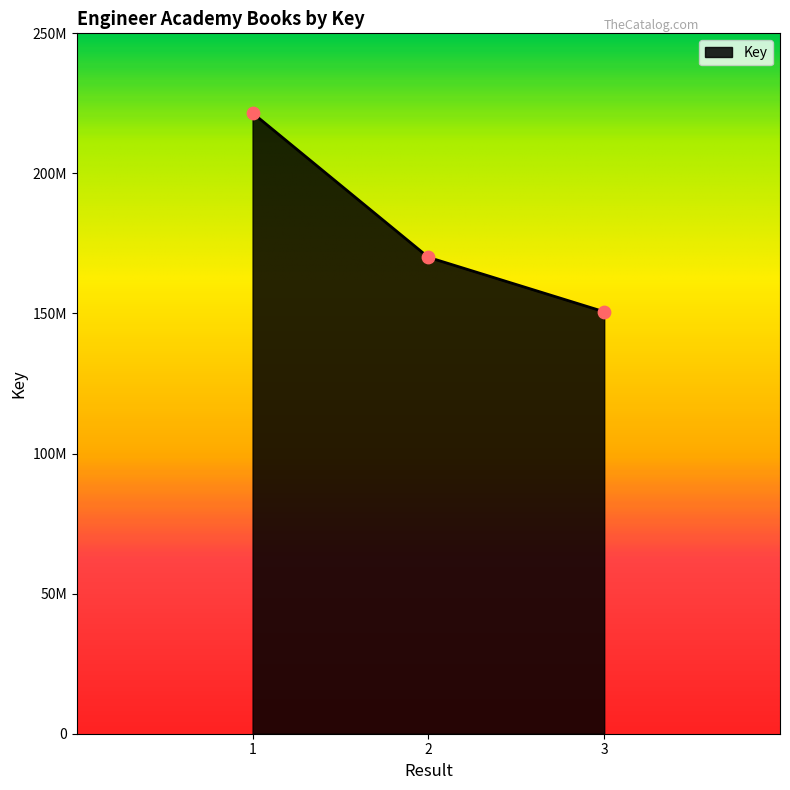

Approximately how many times larger is the value at 1 compared to 2?

1.3